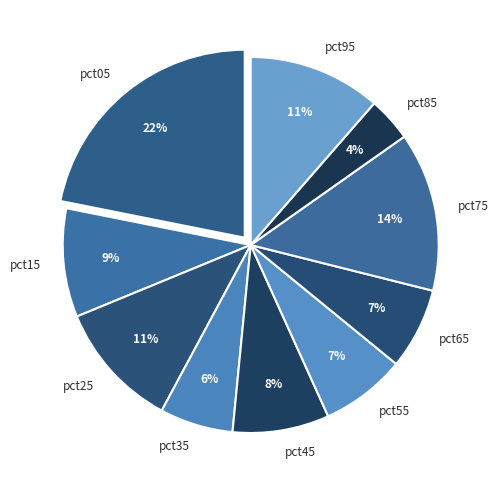

What percentage is the pct45 slice, to the nearest percent?

8%